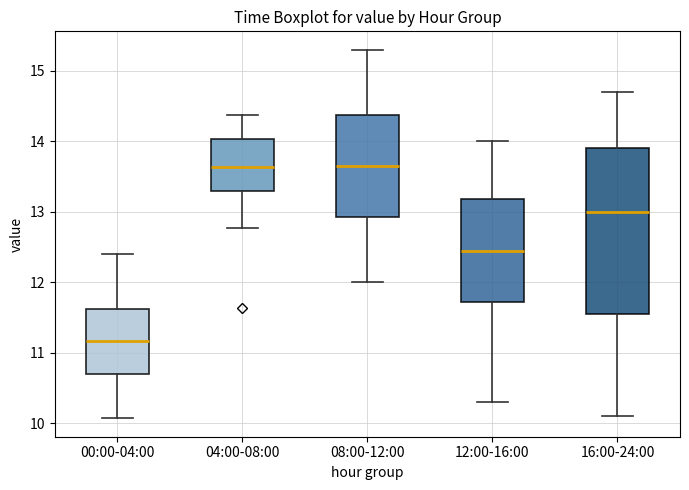

Comparing the boxes themselves (not the whiskers), which one is the tallest?

16:00-24:00